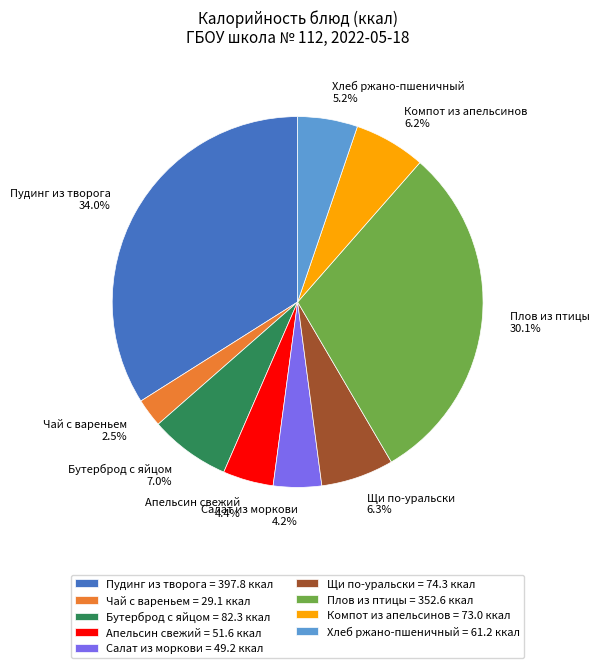

The Бутерброд с яйцом slice represents 7% of the pie. True or false?

True